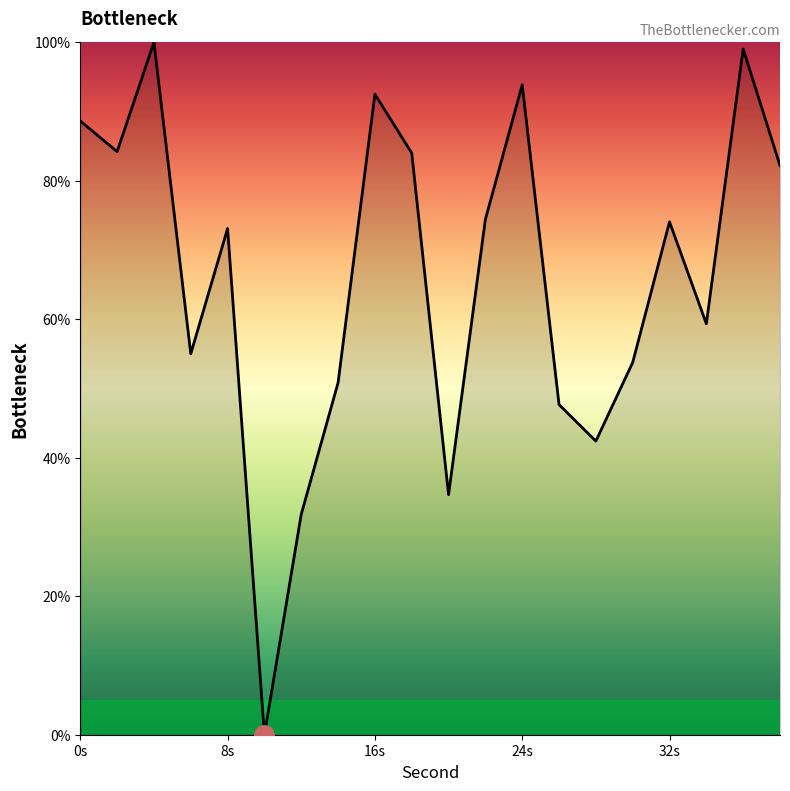

True or false: there are more than 1 points higher than both neighbors.

True